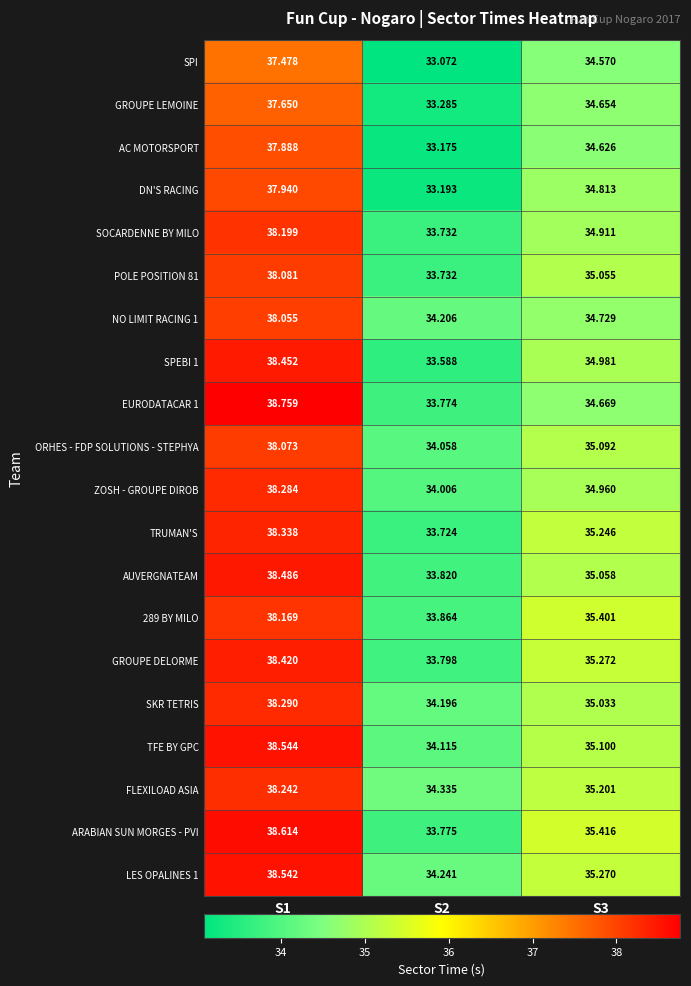

What is the spread (max minus min) of values at S1?

1.3